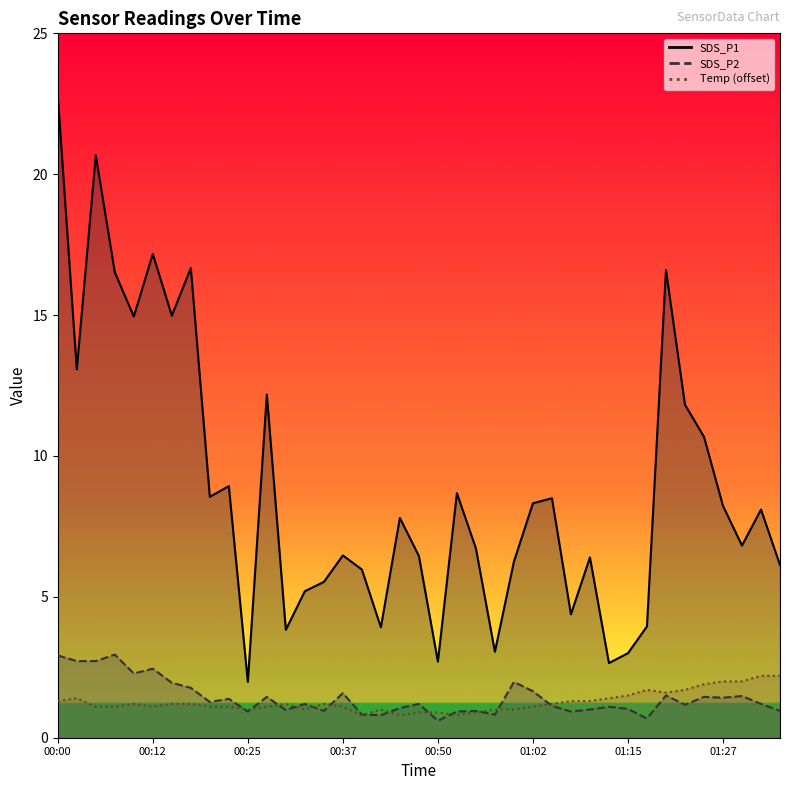

What is the minimum value for SDS_P1 line?

2.0